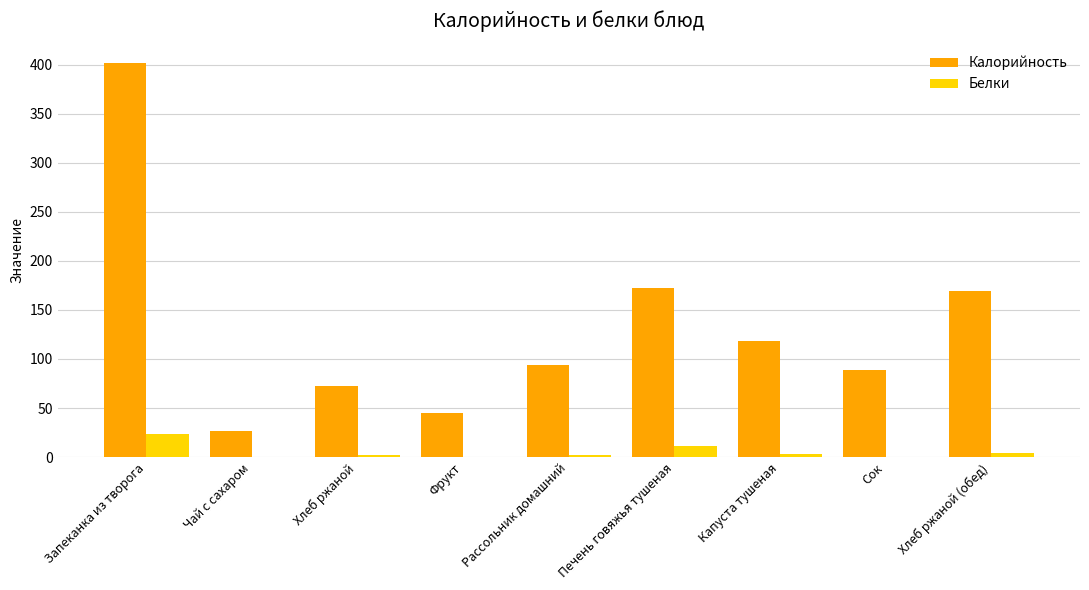

The value of Калорийность at Хлеб ржаной is 37.6. True or false?

False